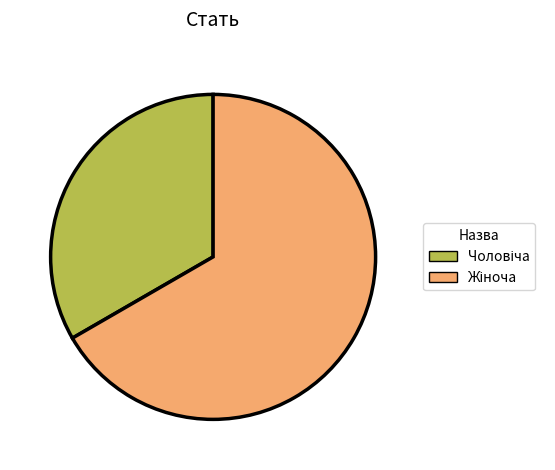

Is there a majority slice in this chart?

Yes